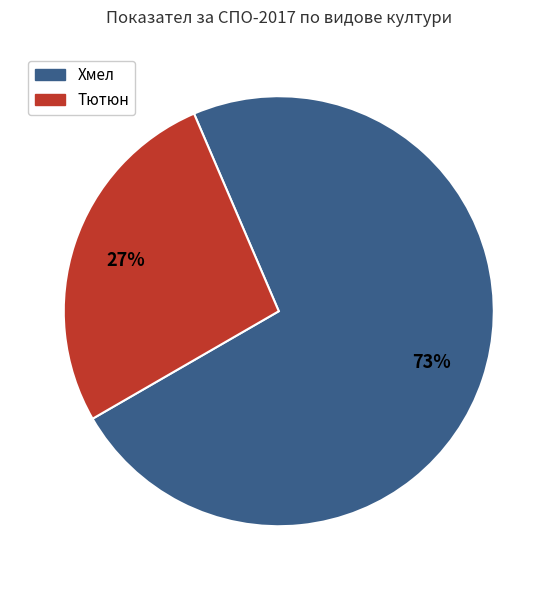

Does any single category account for the majority?

Yes